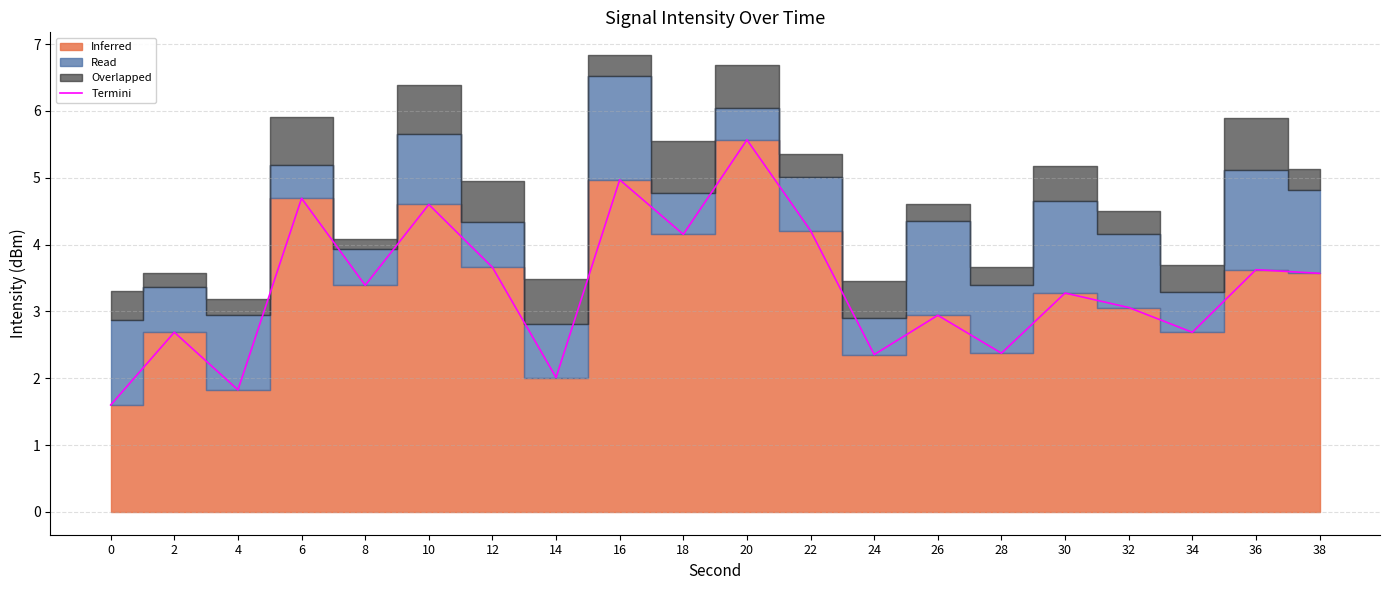

What is the value of the 13th point from the left?

2.4